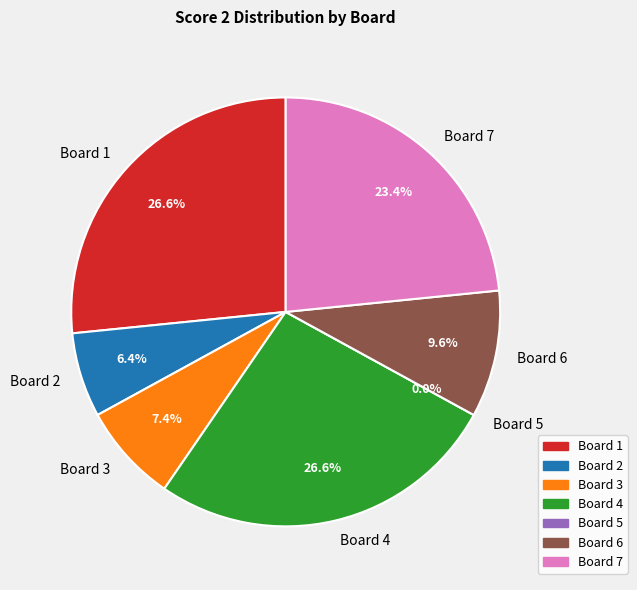

The Board 3 slice represents 14% of the pie. True or false?

False